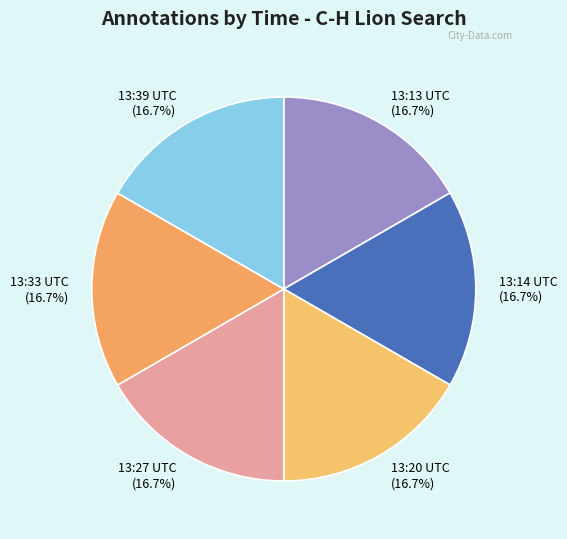

What is the ratio of the value at 13:13 UTC to the value at 13:27 UTC?

1.0